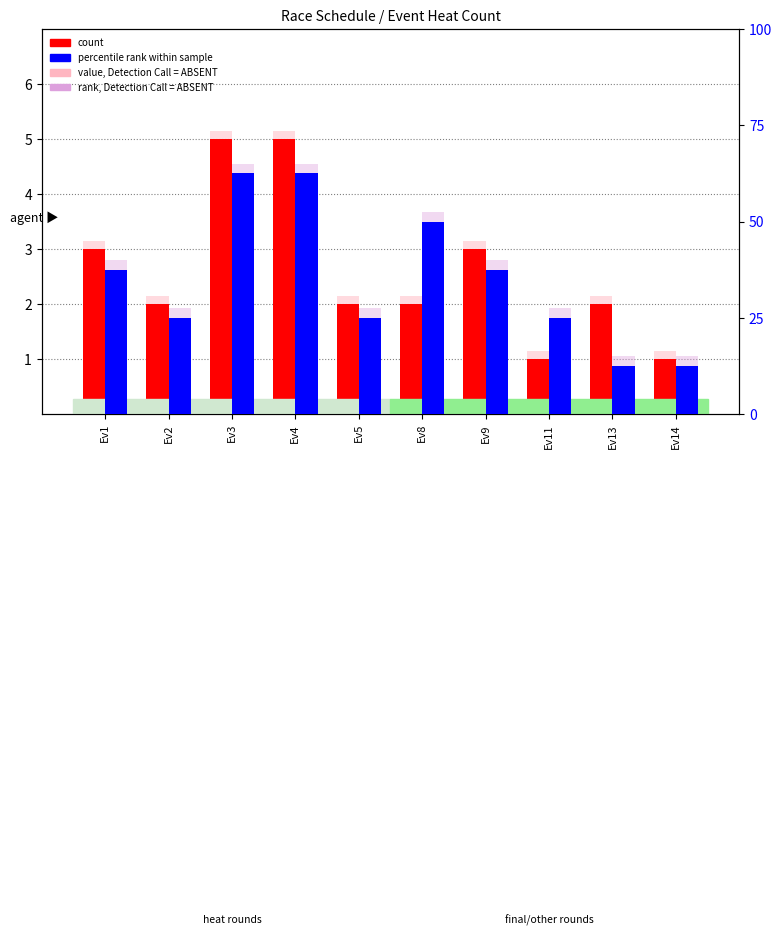

Count the number of data series in this chart.

4